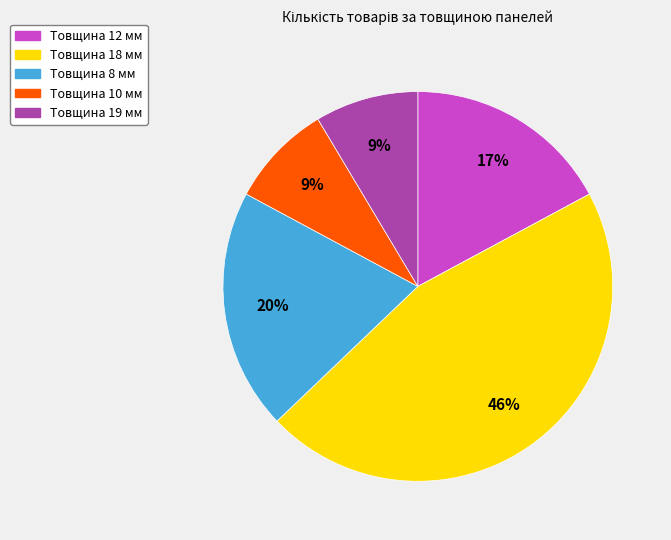

Is there a majority slice in this chart?

No